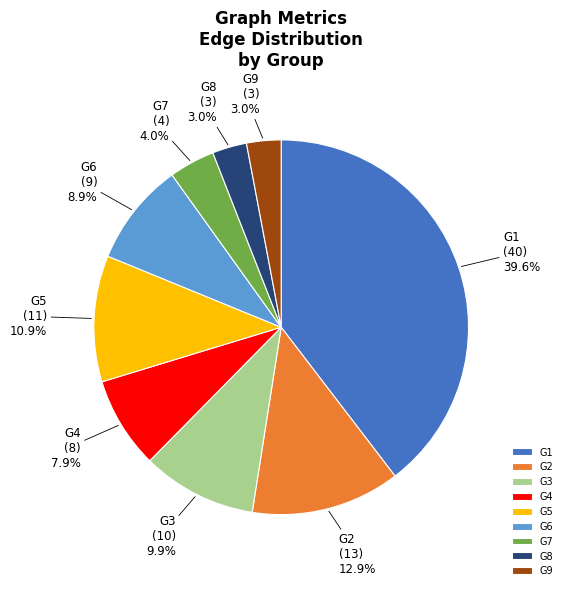

To the nearest percent, what is the average slice percentage?

11%